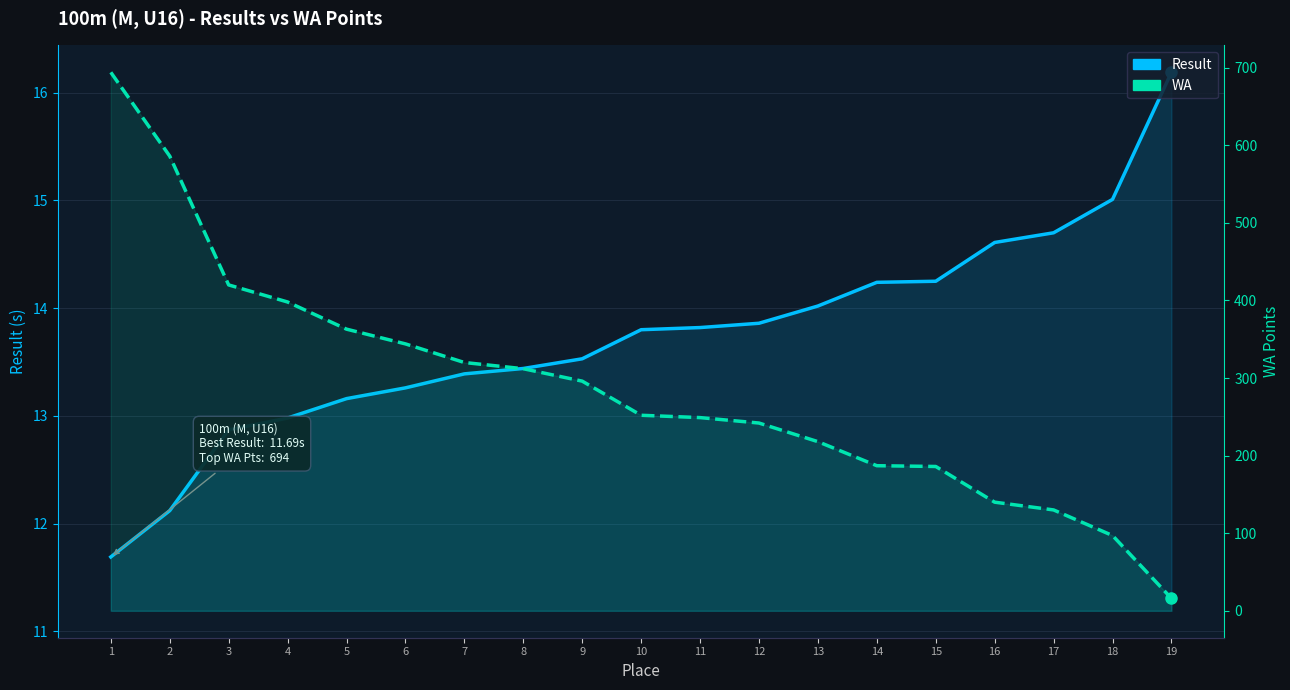

Rank the series by their average value, from lowest to highest.

Result, WA